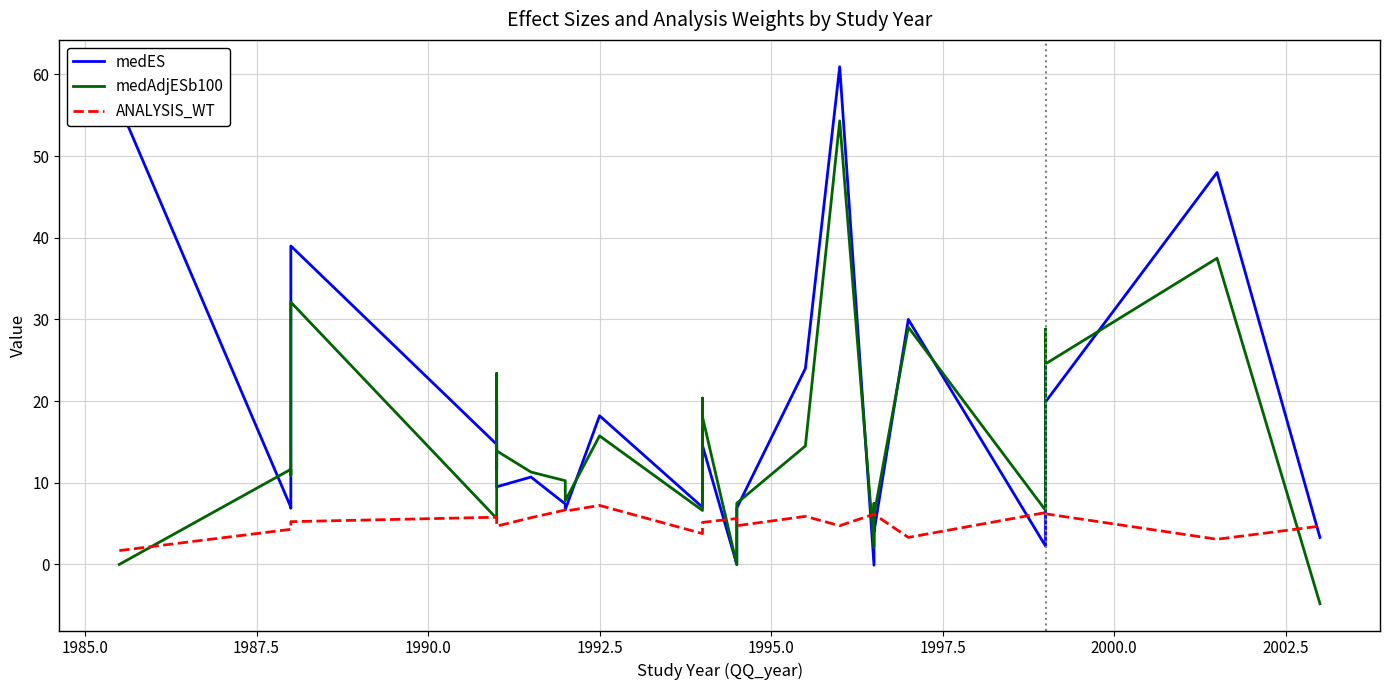

List the series in order of their overall mean, lowest first.

ANALYSIS_WT, medAdjESb100, medES